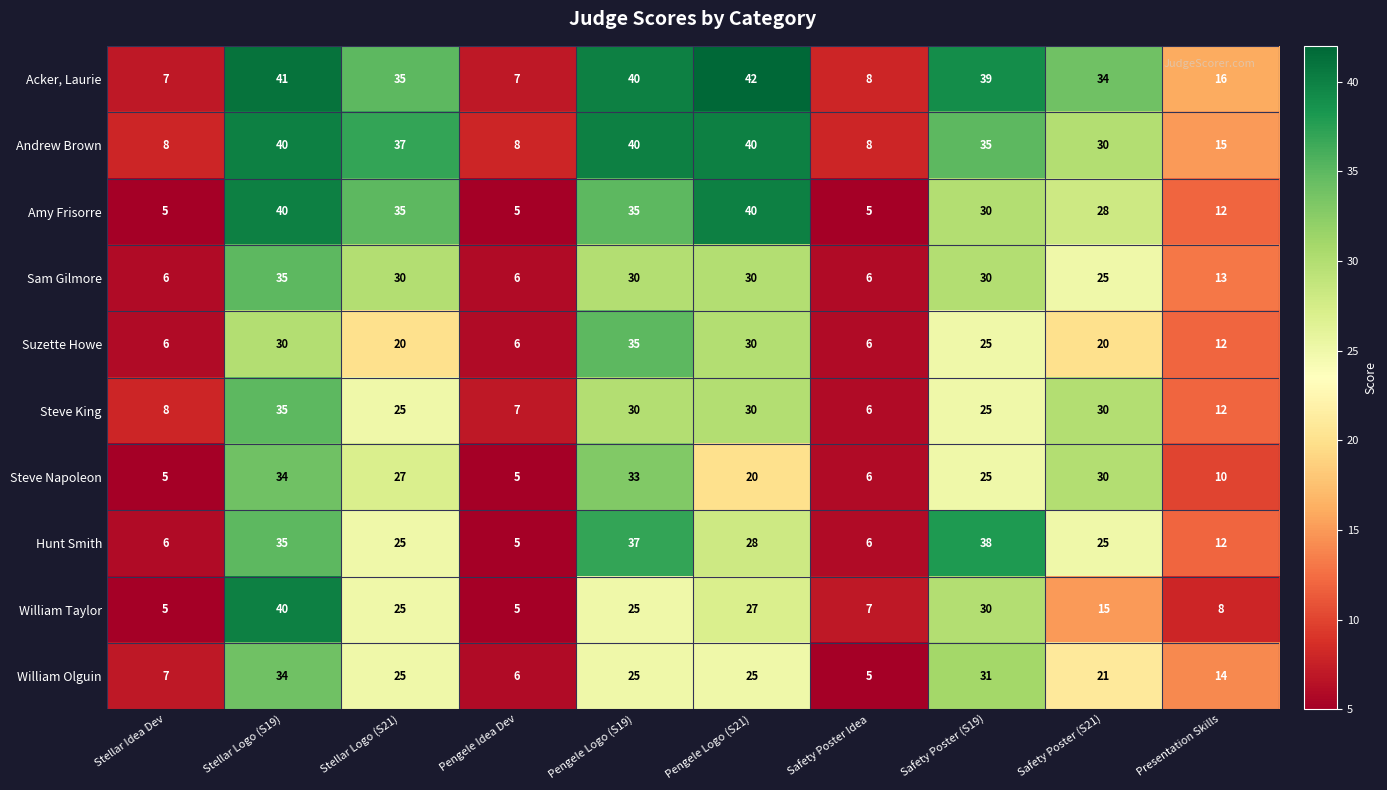

Read the William Olguin value at Safety Poster Idea, to the nearest 5.

5